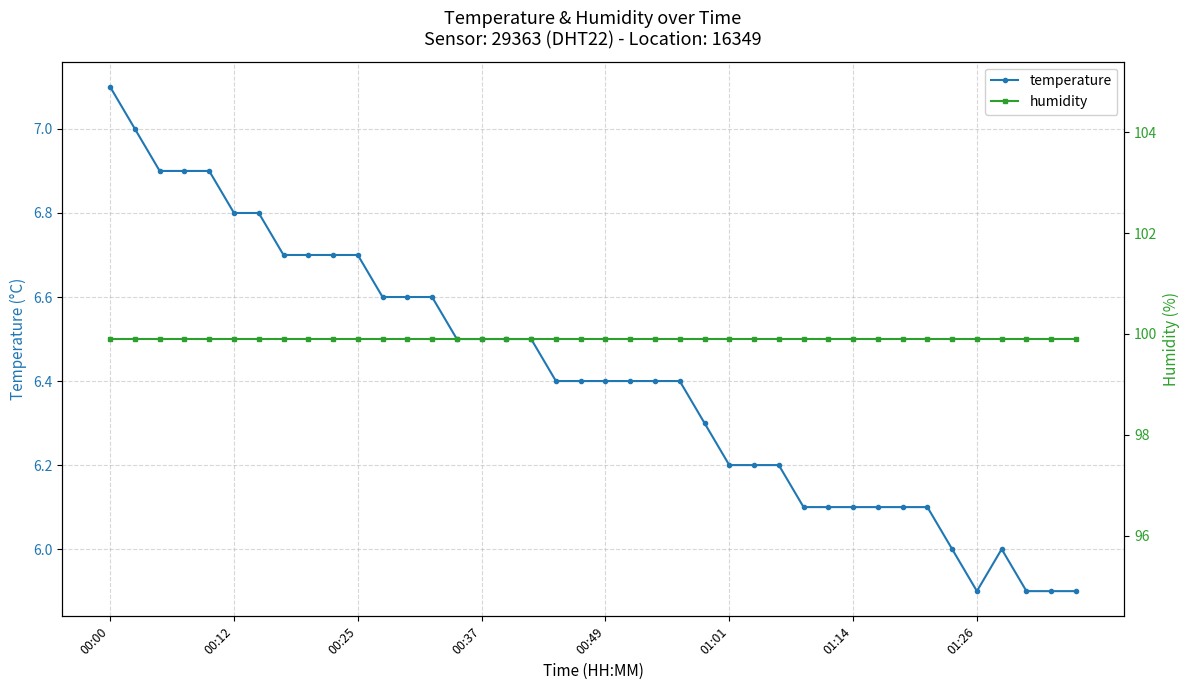

True or false: temperature and humidity intersect in this chart.

False